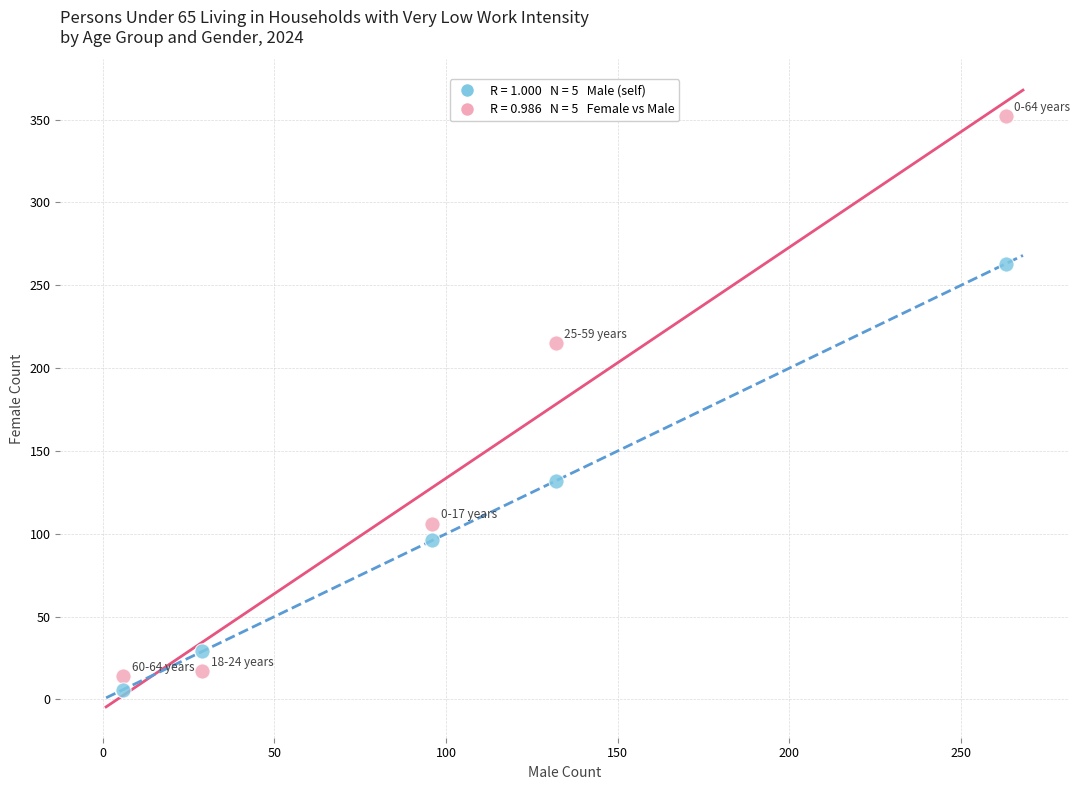

Across all data points, what is the average X value?

105